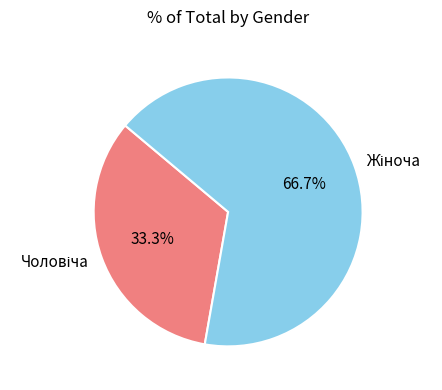

Is there a majority slice in this chart?

Yes